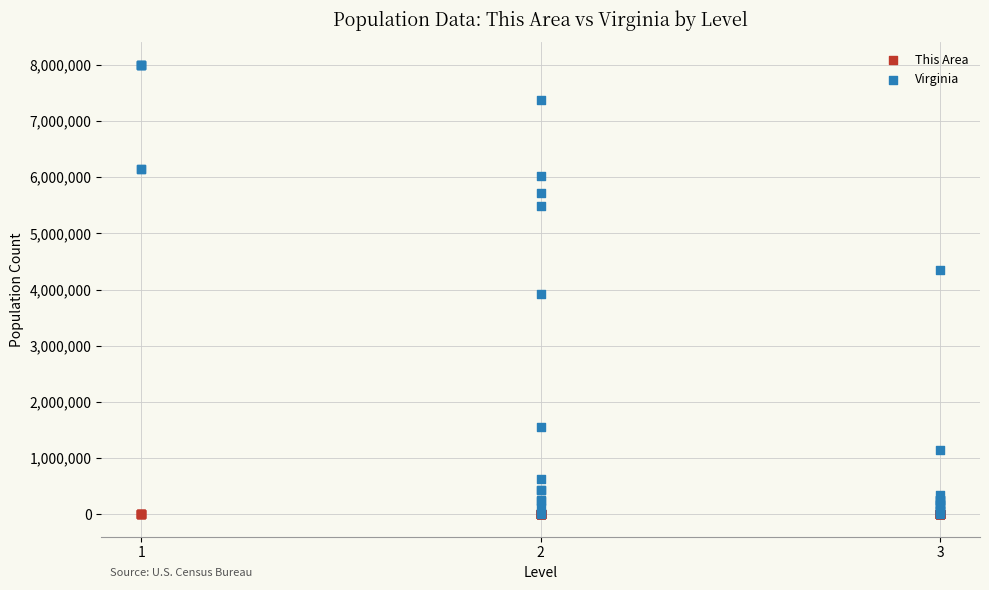

What are all the series names shown in the legend?

This Area, Virginia